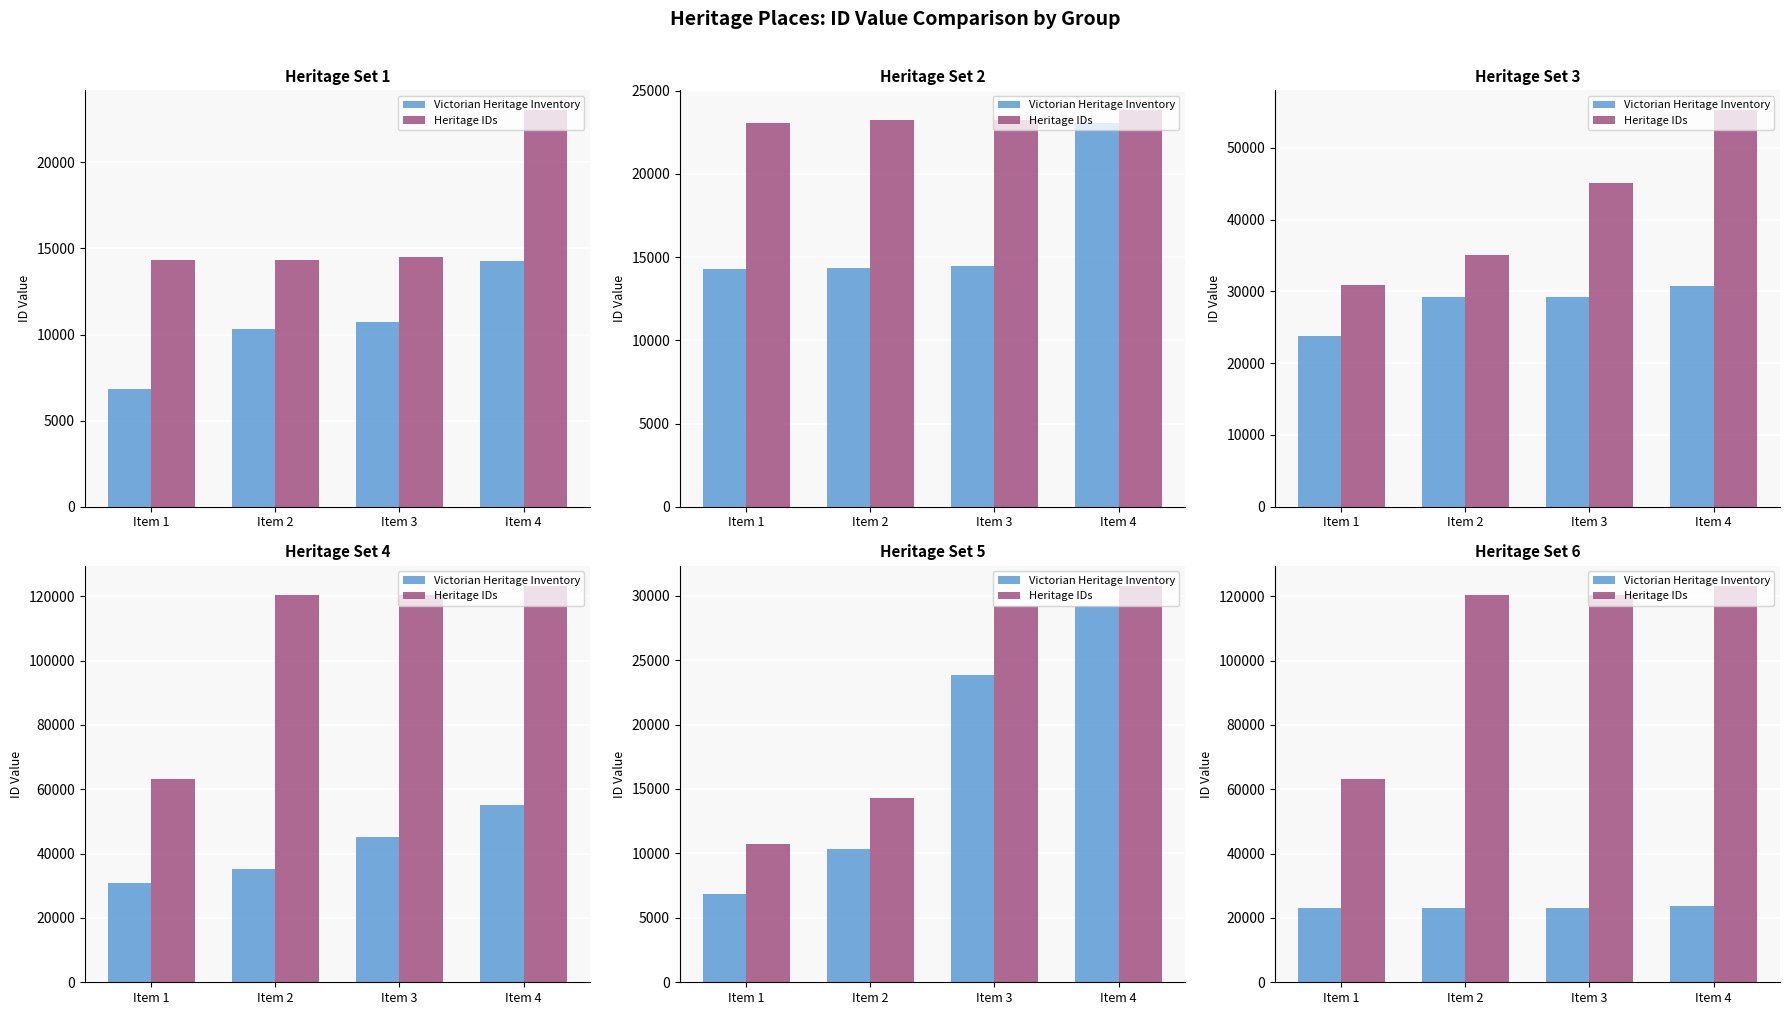

How many bars are there in each group?

2